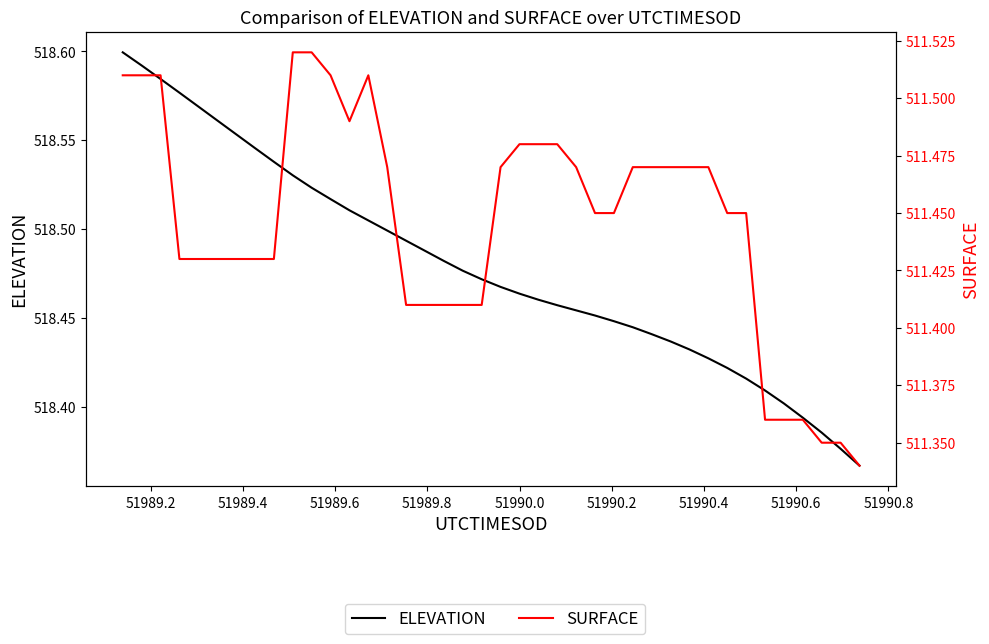

What is the minimum value shown in the chart?

511.3